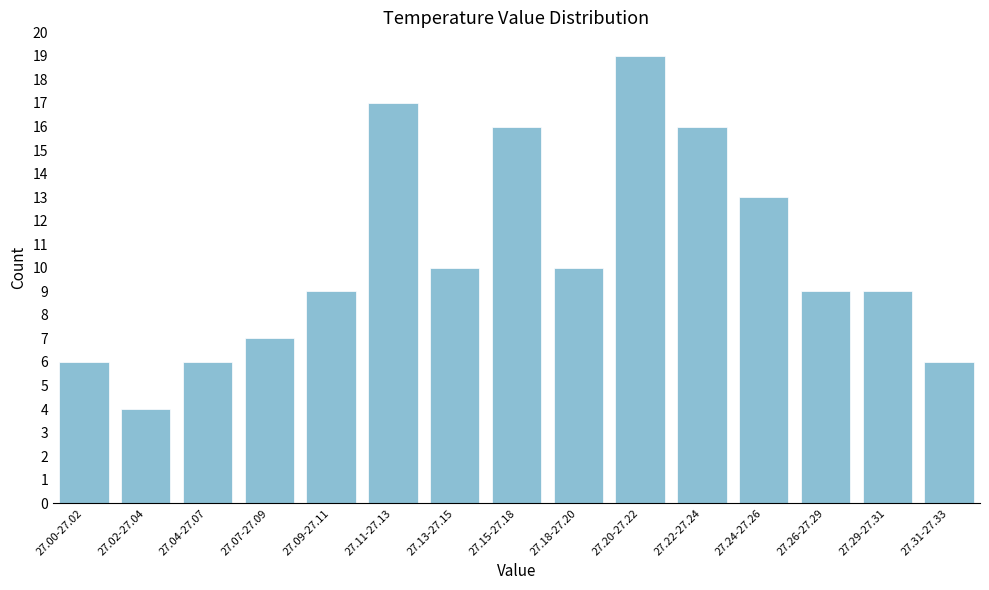

Reading right to left, what are all the values shown in this chart?

6	9	9	13	16	19	10	16	10	17	9	7	6	4	6